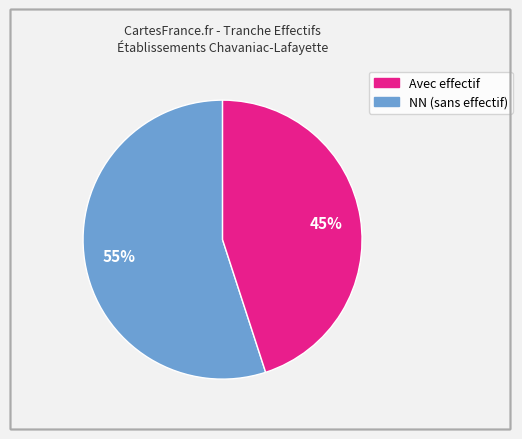

How many segments does this pie chart have?

2